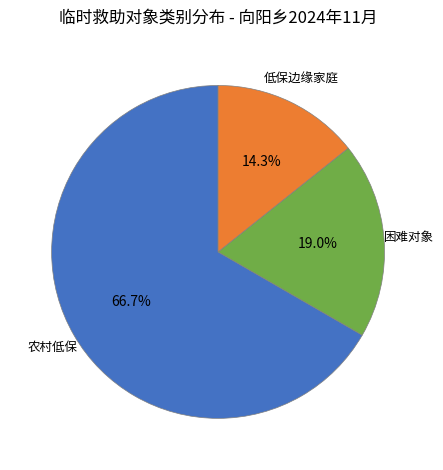

Is there a majority slice in this chart?

Yes